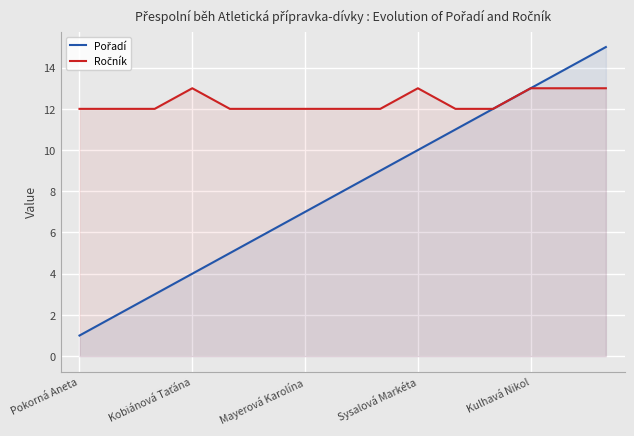

What is the value of the Ročník point at the 13th from the left?

13